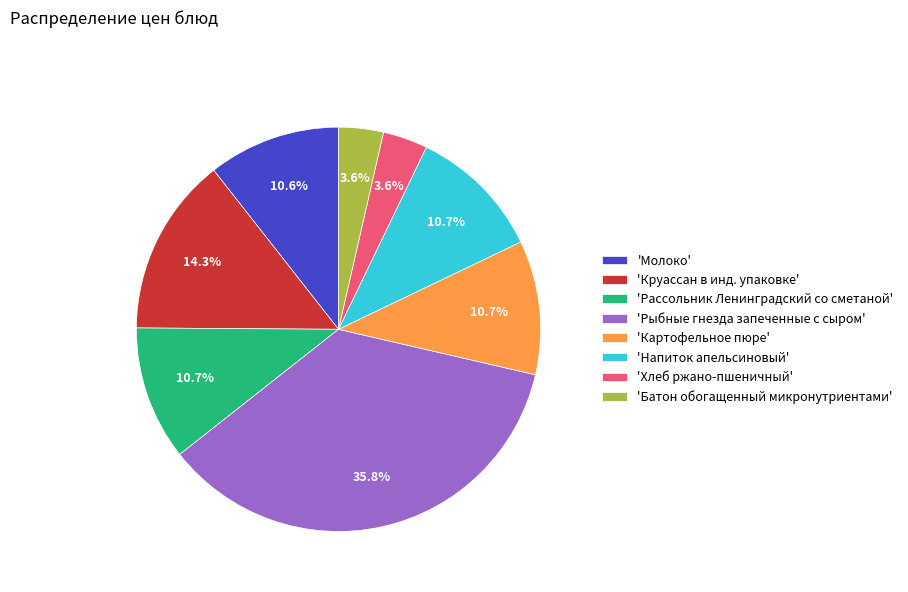

Between 'Рыбные гнезда запеченные с сыром' and 'Батон обогащенный микронутриентами', which is larger?

'Рыбные гнезда запеченные с сыром'